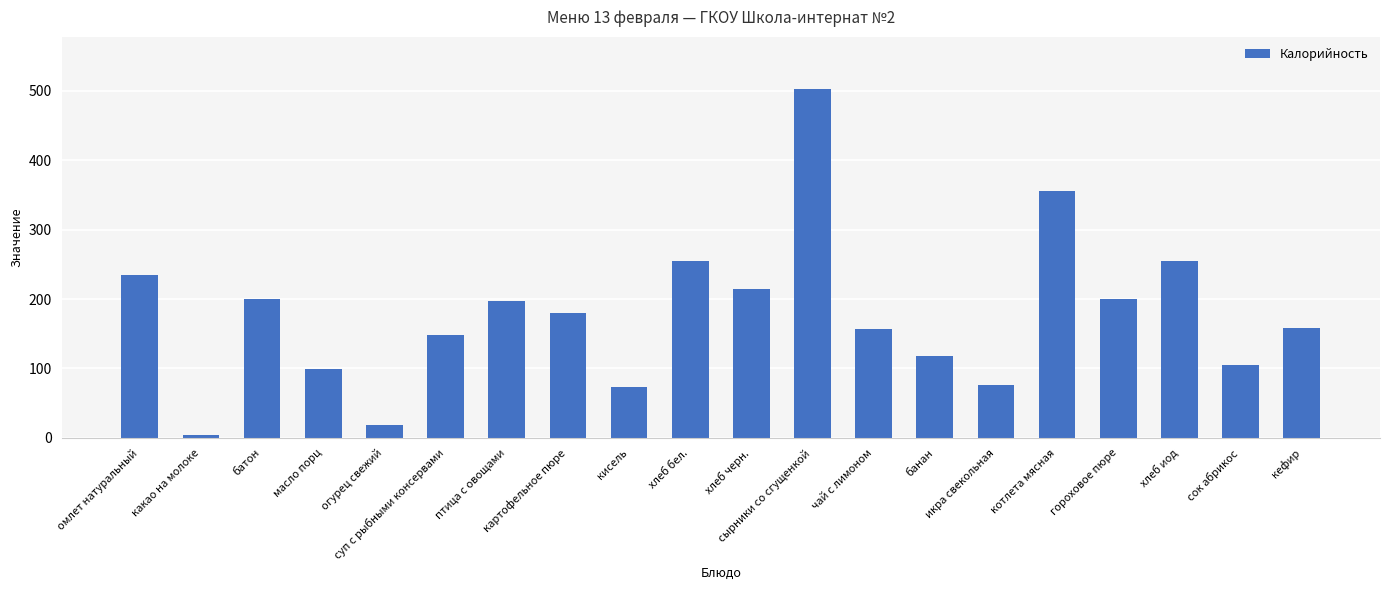

What is the greatest value displayed?

502.0